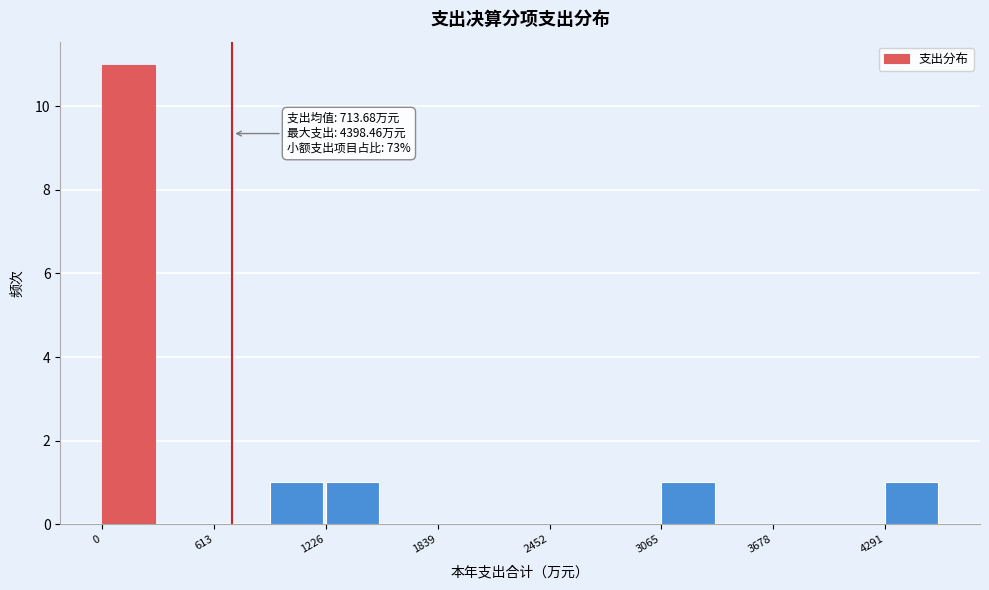

Read against the x-axis, roughly where is the centre of the tallest bar?

100